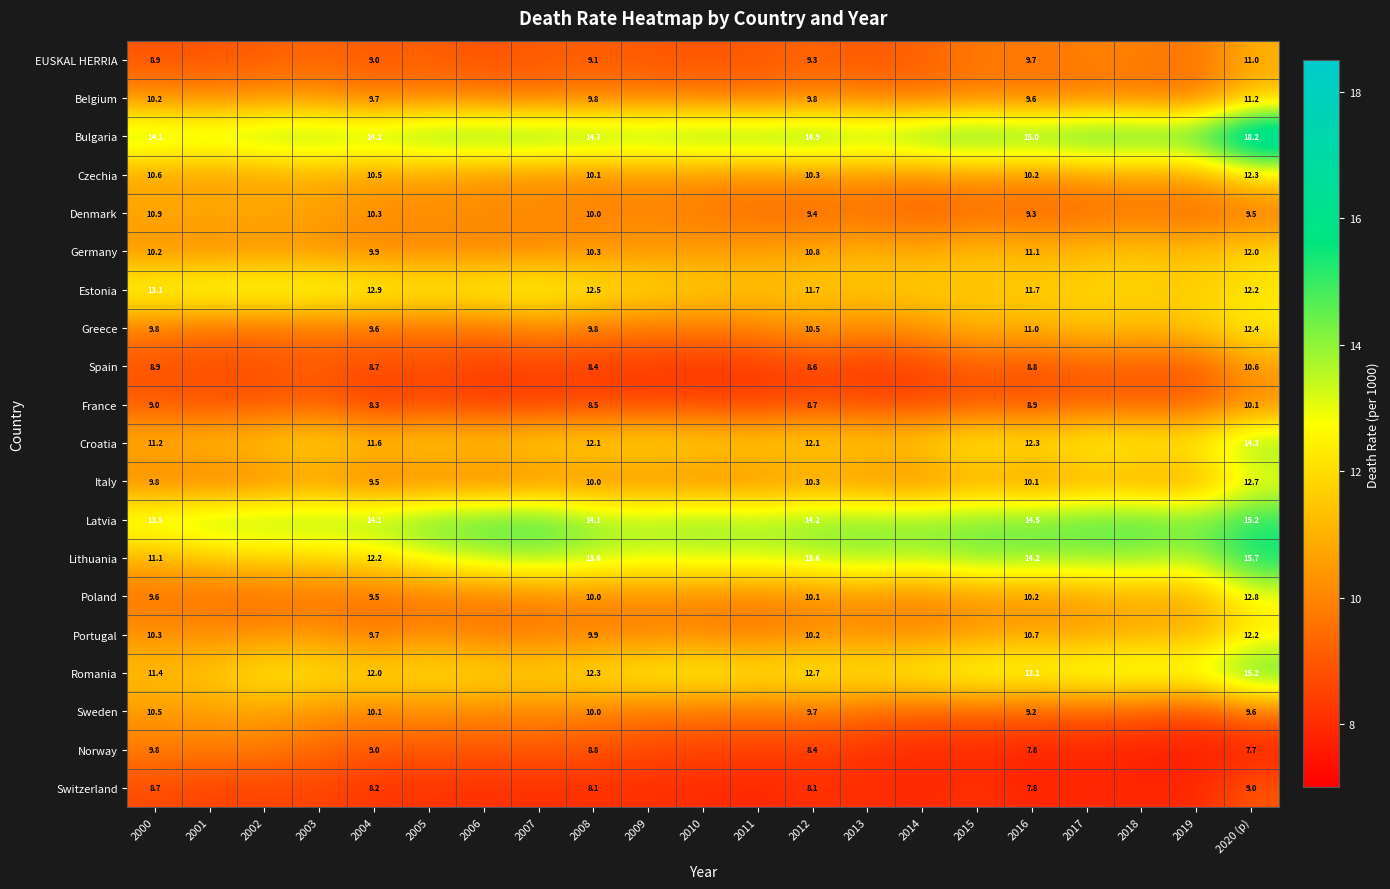

True or false: Sweden has a value of 5.4 at 2012.

False